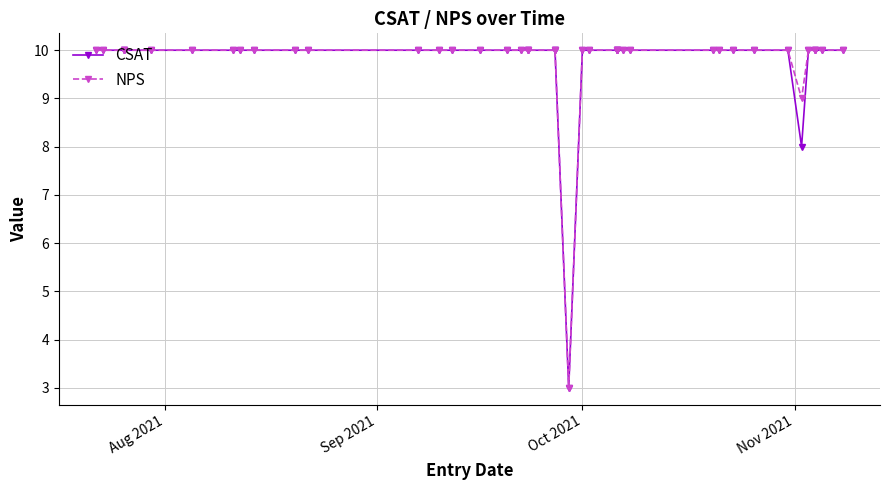

True or false: CSAT and NPS intersect in this chart.

False